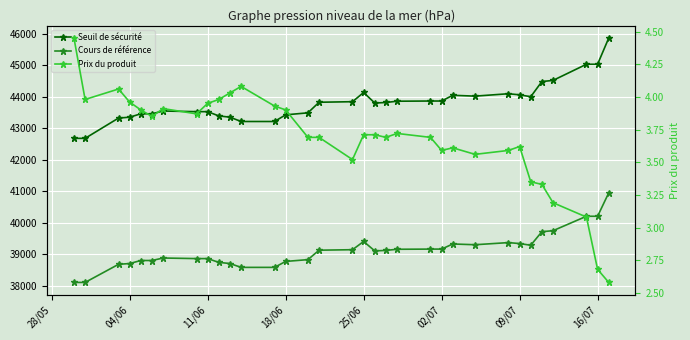

Which series has the largest total across all categories?

Seuil de sécurité